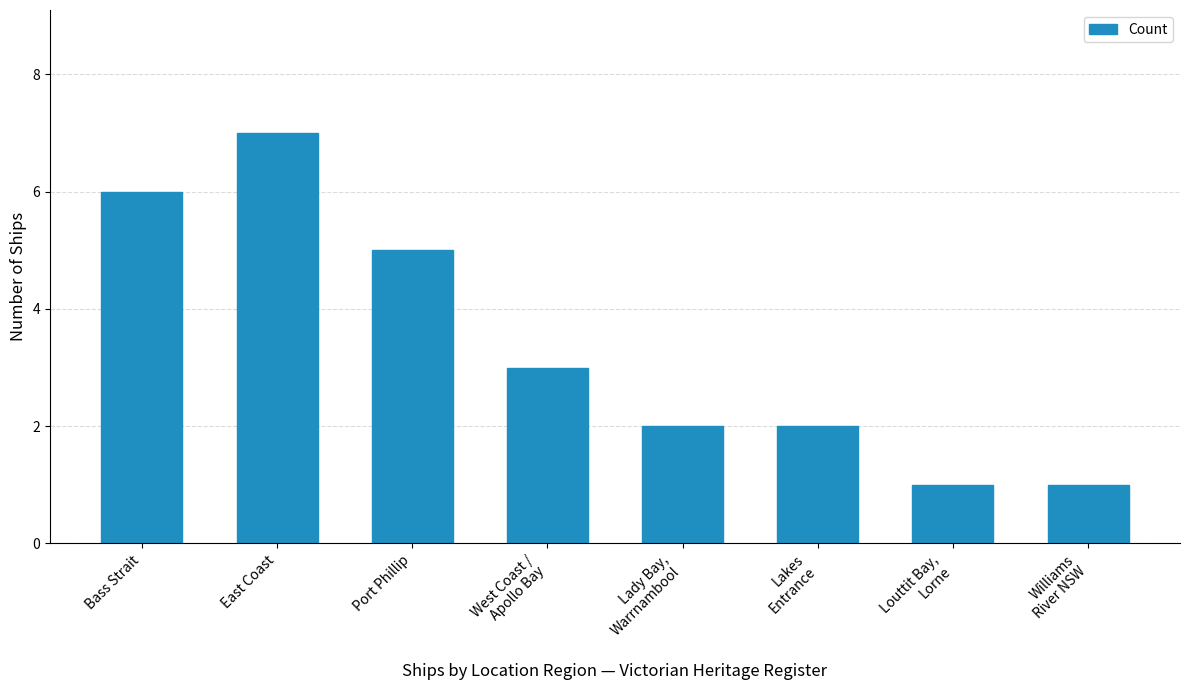

How many categories are shown in the chart?

8